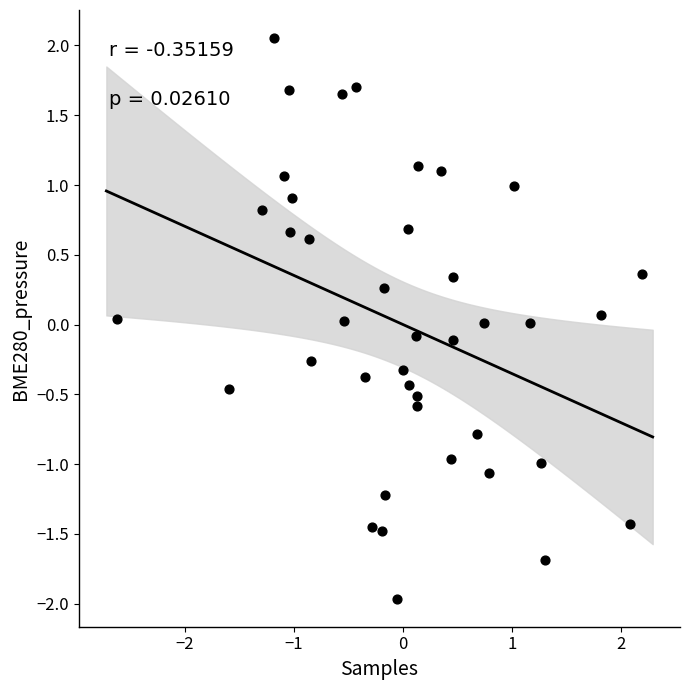

What is the range of Y values (max minus min)?

4.0